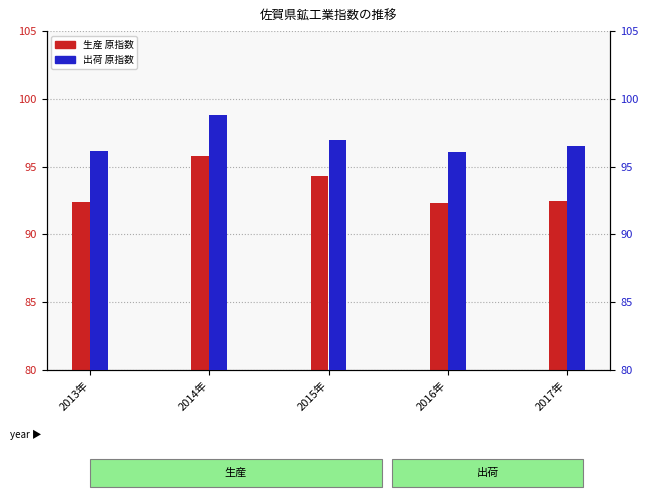

What is the difference between the maximum and minimum values in the 出荷 原指数 series?

2.7